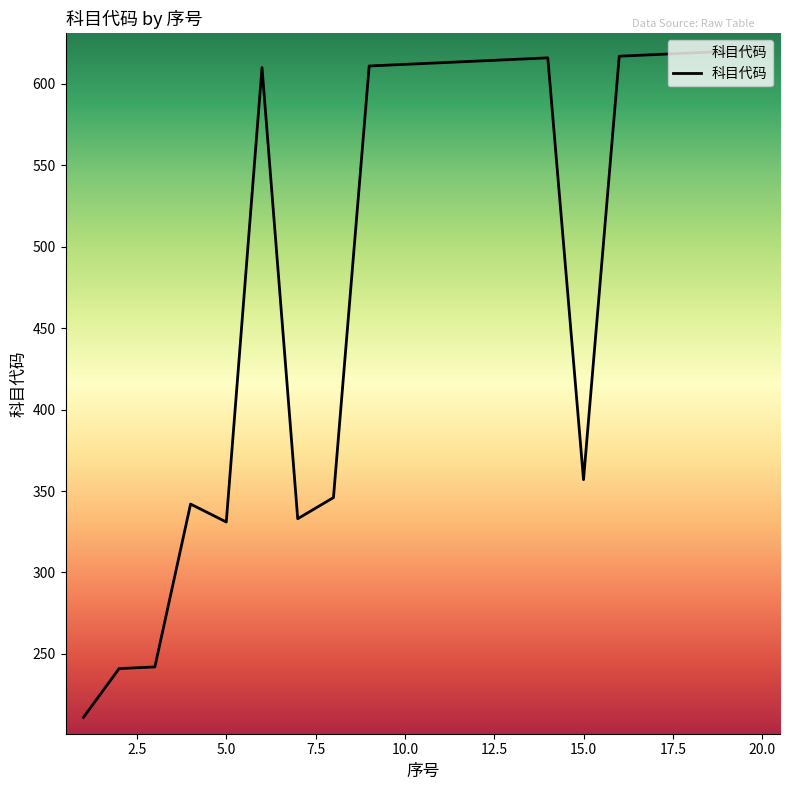

What is the difference between the maximum and minimum values?

410